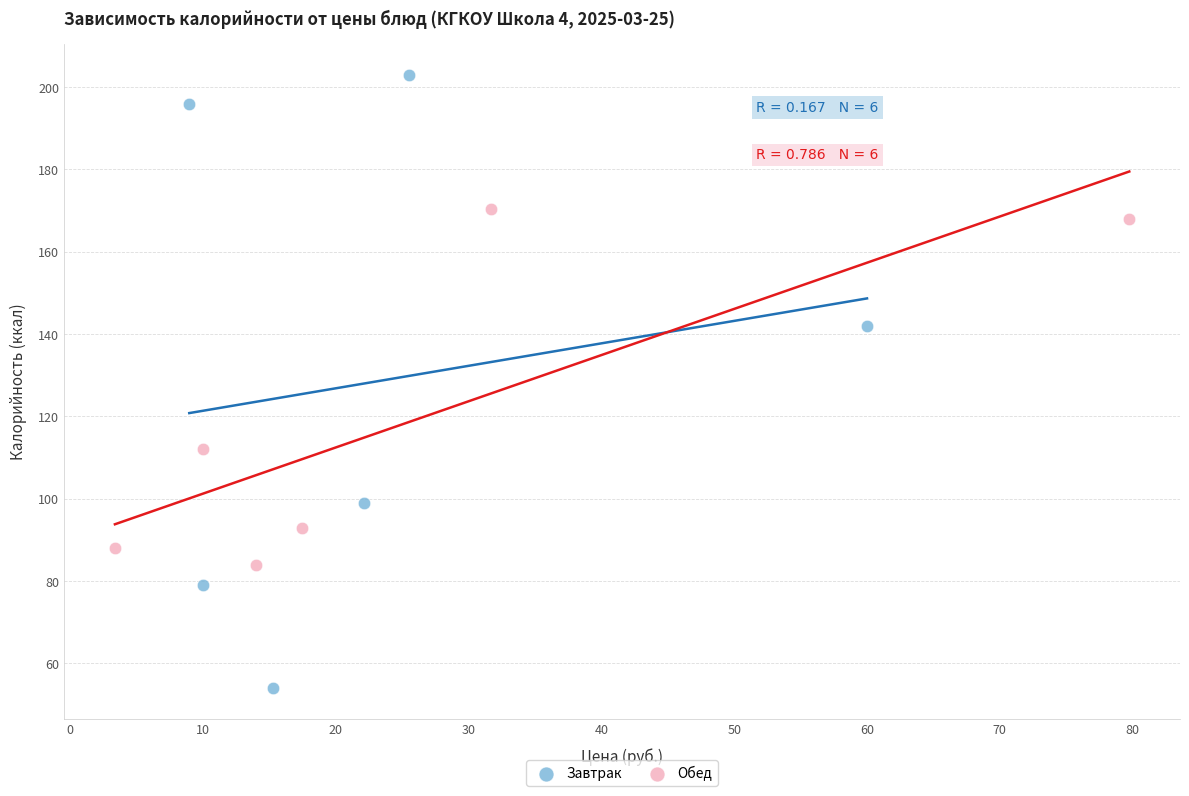

Which series has the widest spread of Y values?

Завтрак